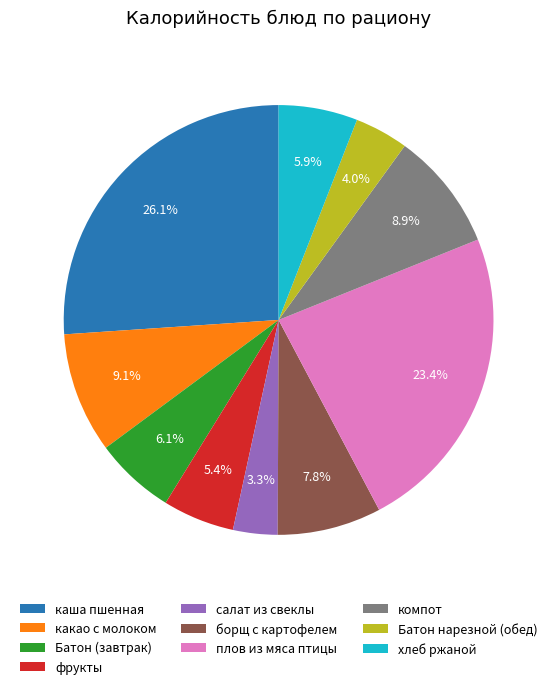

To the nearest percent, what is the difference between the largest and smallest slice percentages?

23%